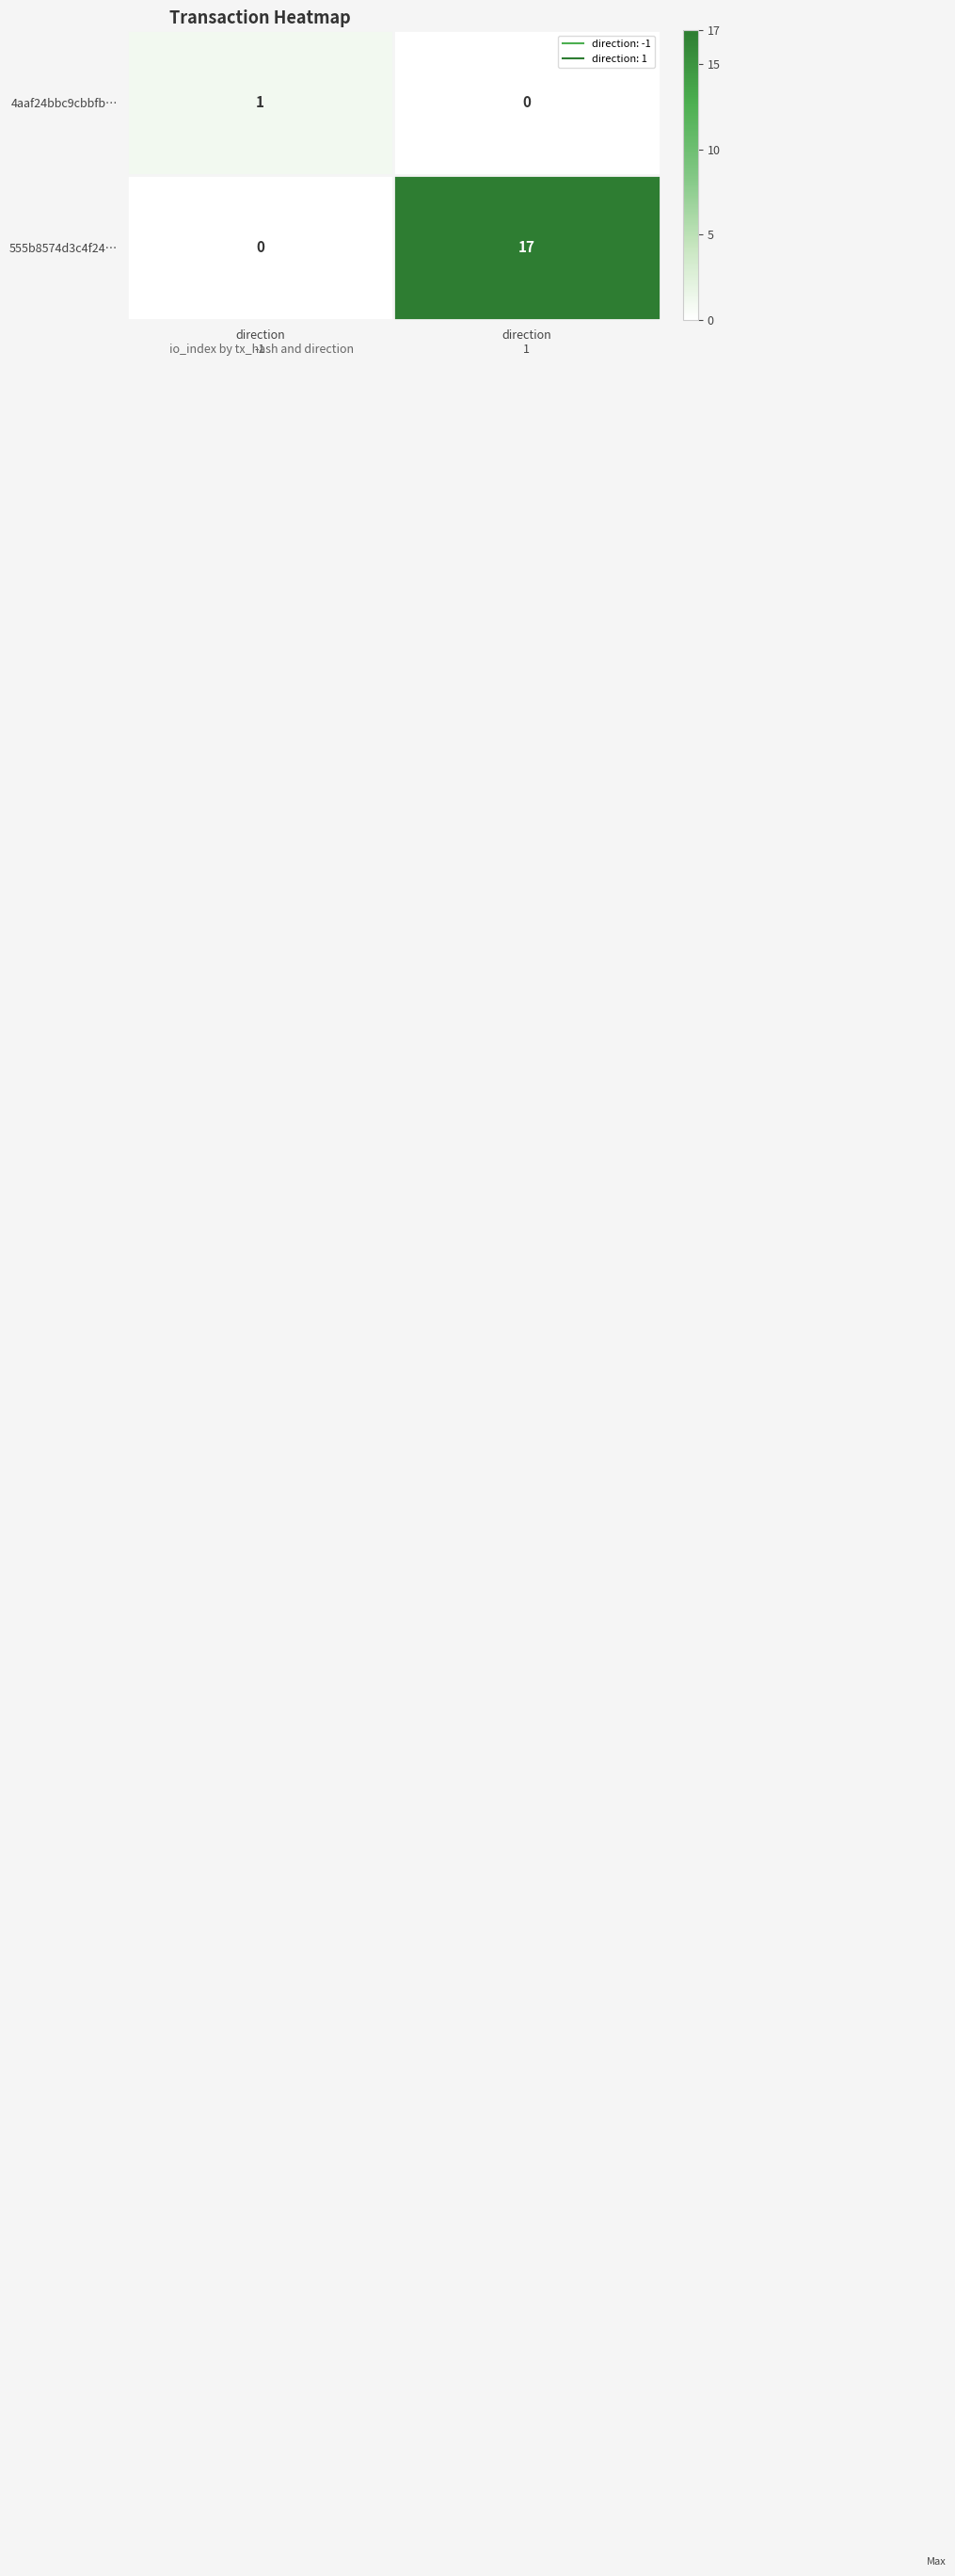

What is the highest value of the 555b8574d3c4f24… series?

17